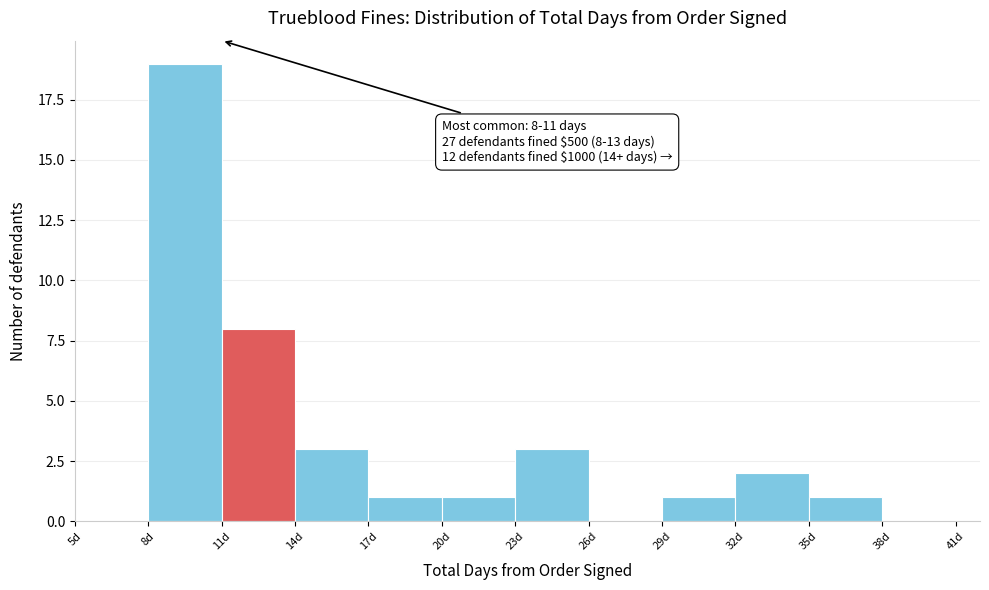

Over which range of the x-axis is the bar tallest?

8 to 11